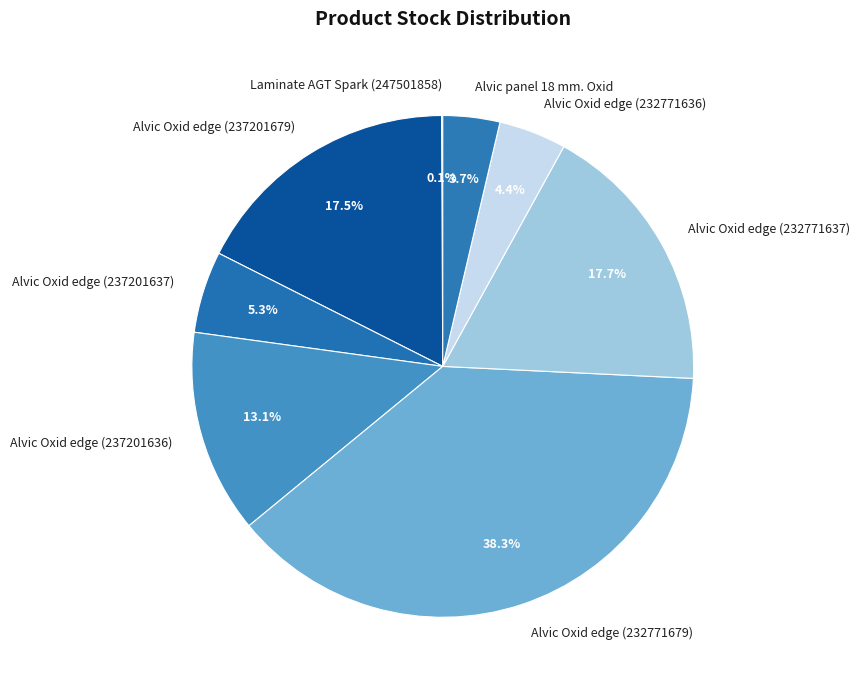

To the nearest percent, what is the combined percentage of Alvic Oxid edge (237201636) and Alvic Oxid edge (232771637)?

31%